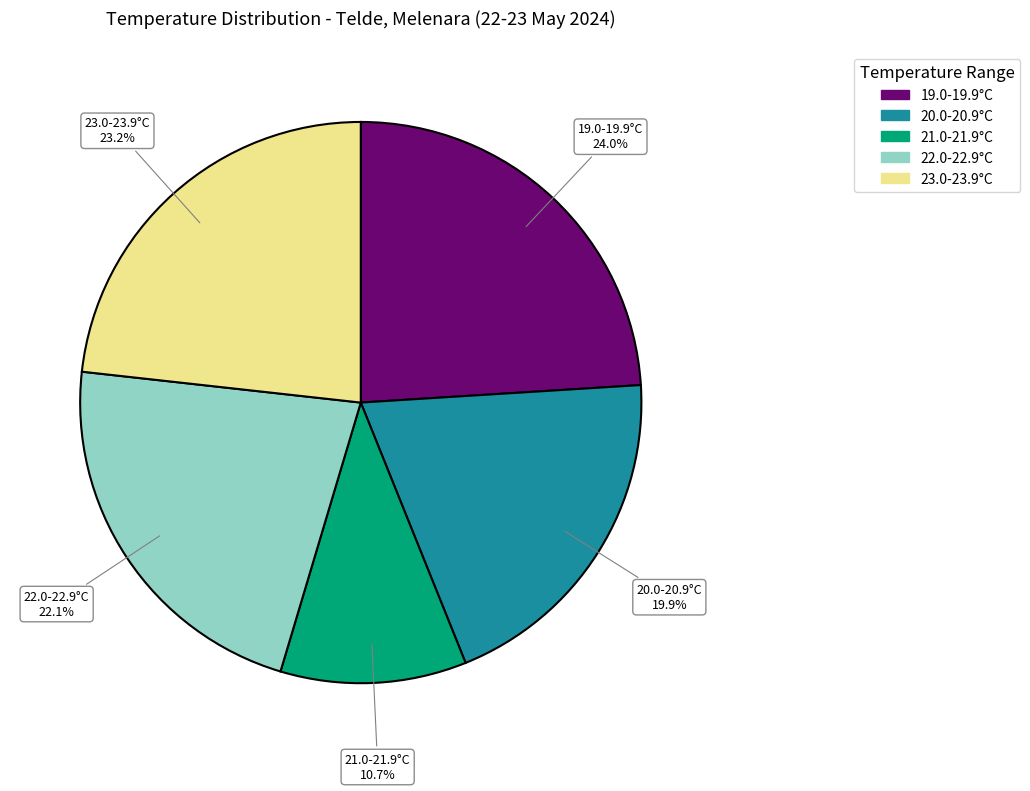

Does any single category account for the majority?

No